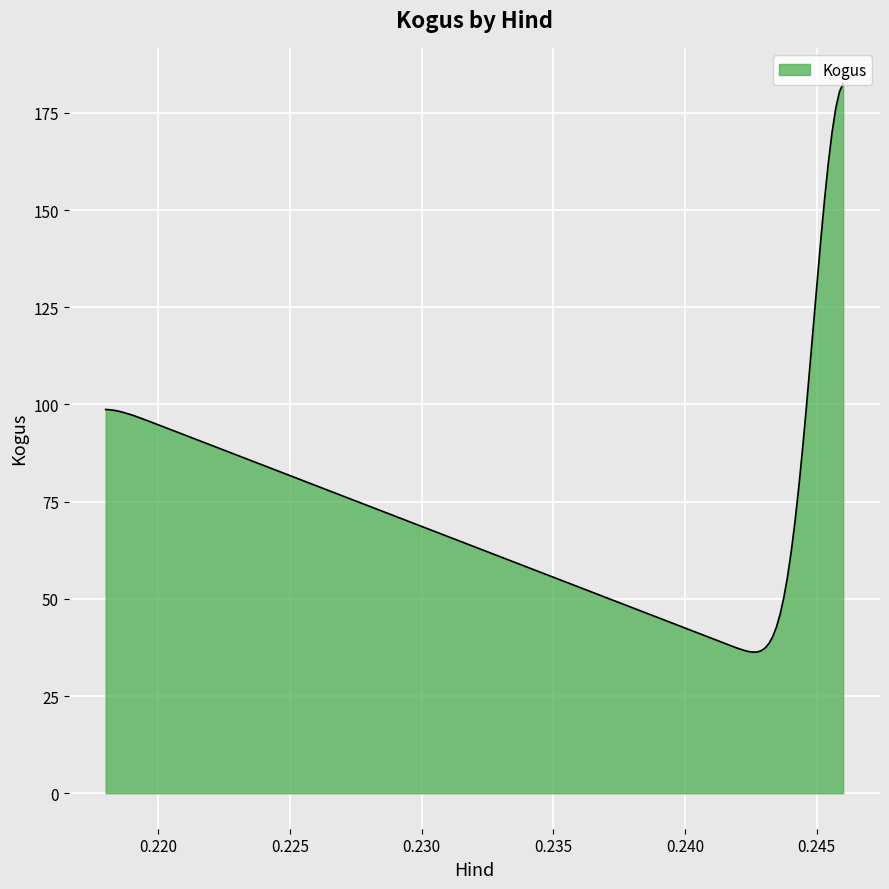

How many lines are shown in the chart?

1